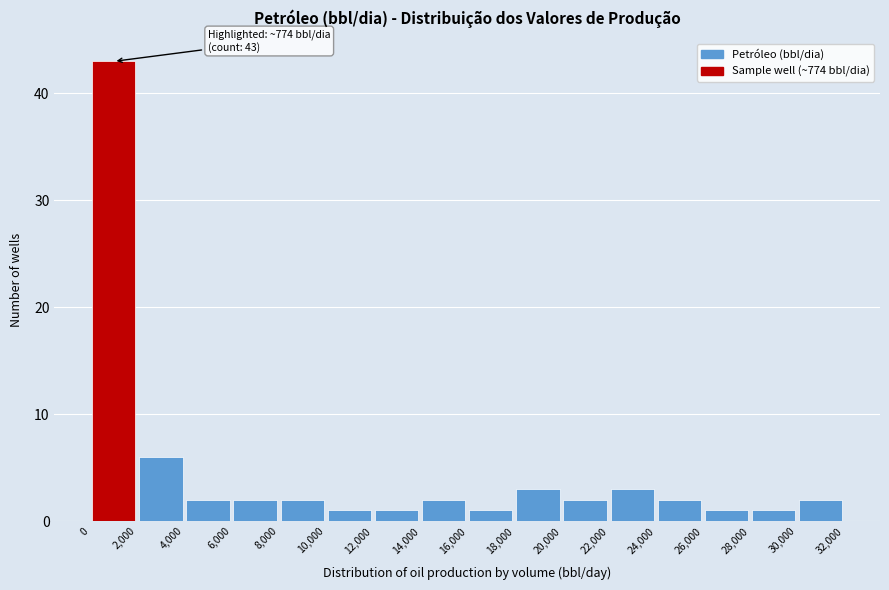

Which range on the x-axis has the tallest bar?

0 to 2,000